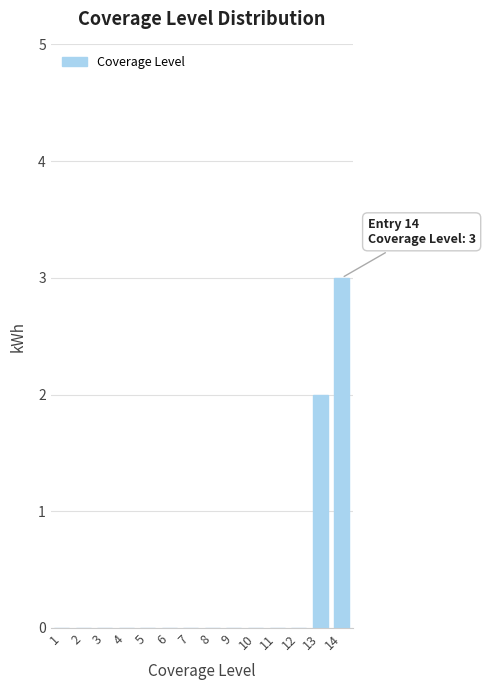

What is the change in value from 2 to 13?

+2